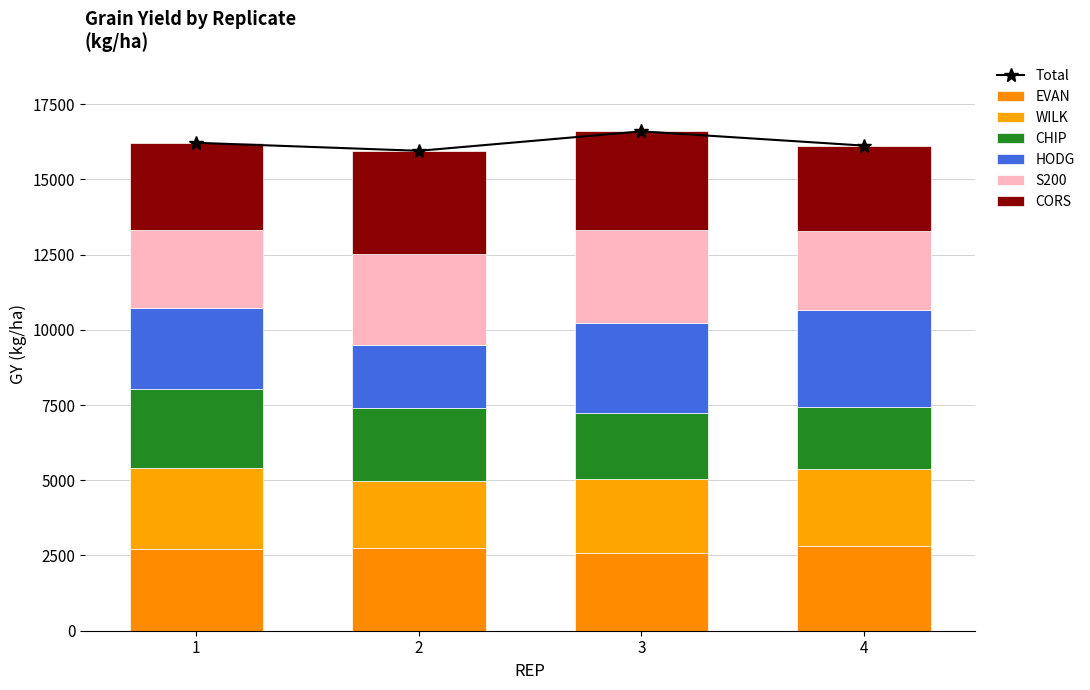

Reading left to right, what are all the values shown in this chart?

EVAN: 1=2729	2=2747	3=2593	4=2832
WILK: 1=2662	2=2238	3=2454	4=2528
CHIP: 1=2638	2=2425	3=2191	4=2079
HODG: 1=2680	2=2072	3=2994	4=3218
S200: 1=2598	2=3036	3=3097	4=2641
CORS: 1=2908	2=3430	3=3265	4=2823